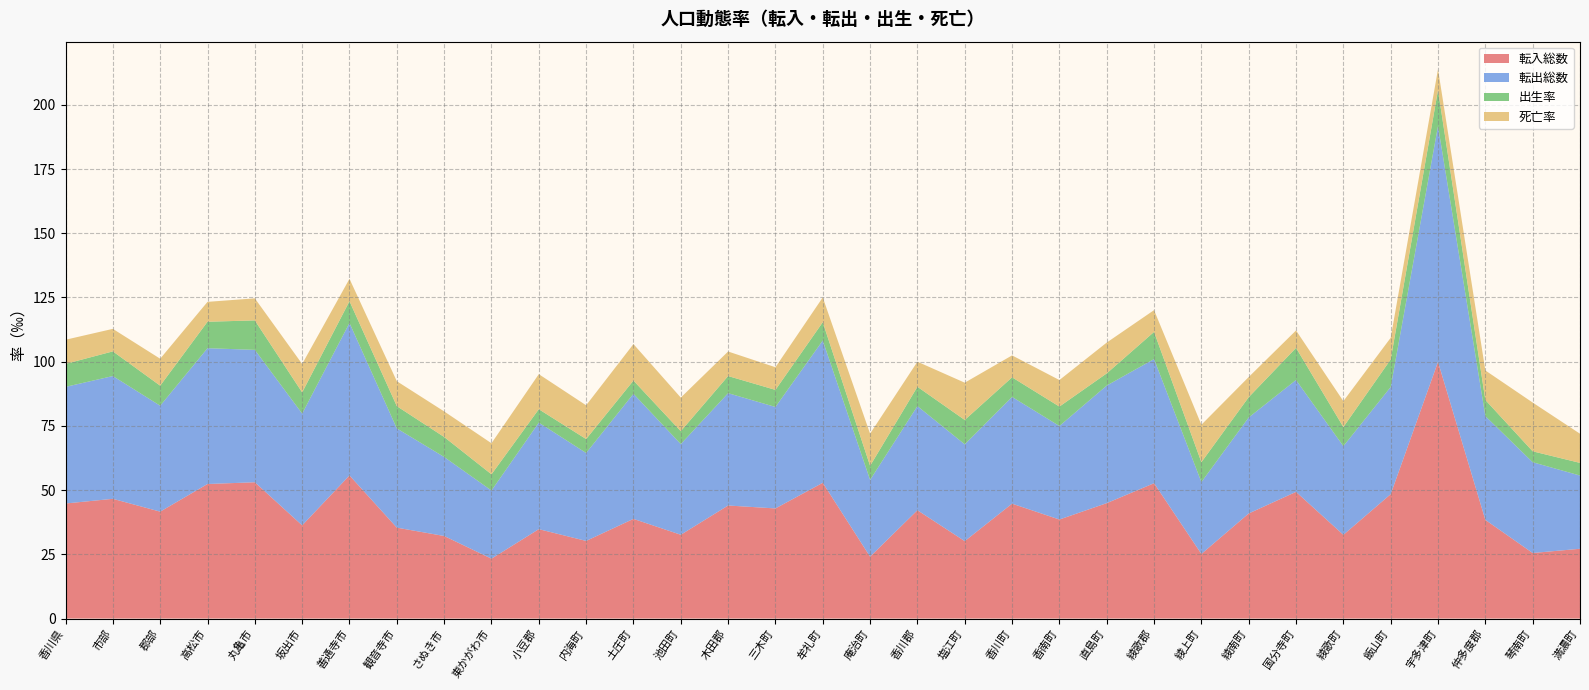

Reading left to right, what are all the values shown in this chart?

転入総数: 44.8	46.6	41.6	52.4	53.1	36.3	55.7	35.4	32.1	23.3	34.8	30.2	38.8	32.6	44.0	42.9	52.9	24.1	42.2	30.1	44.7	38.5	44.9	52.7	25.1	40.9	49.3	32.6	48.4	99.9	38.4	25.5	27.2
転出総数: 45.4	47.8	41.2	52.9	51.5	43.5	59.4	38.6	30.8	26.5	41.5	34.2	48.7	35.3	43.7	39.5	55.4	29.9	40.5	37.7	41.5	36.4	45.8	48.3	28.0	37.4	43.5	34.5	41.7	91.8	40.4	35.3	28.5
出生率: 8.9	9.6	7.8	10.3	11.5	8.2	8.5	8.7	7.8	6.3	5.2	5.4	5.1	5.0	6.7	6.7	7.1	5.5	7.5	9.5	7.6	7.6	4.7	10.6	7.7	7.9	12.5	7.5	10.7	14.0	6.3	4.2	4.9
死亡率: 9.4	8.8	10.5	7.7	8.6	11.1	8.7	9.7	9.9	12.1	13.7	13.1	14.2	13.1	9.6	8.8	9.7	12.5	9.8	14.5	8.5	10.3	12.0	8.5	14.6	7.8	6.8	10.1	8.4	8.1	11.5	19.0	11.3